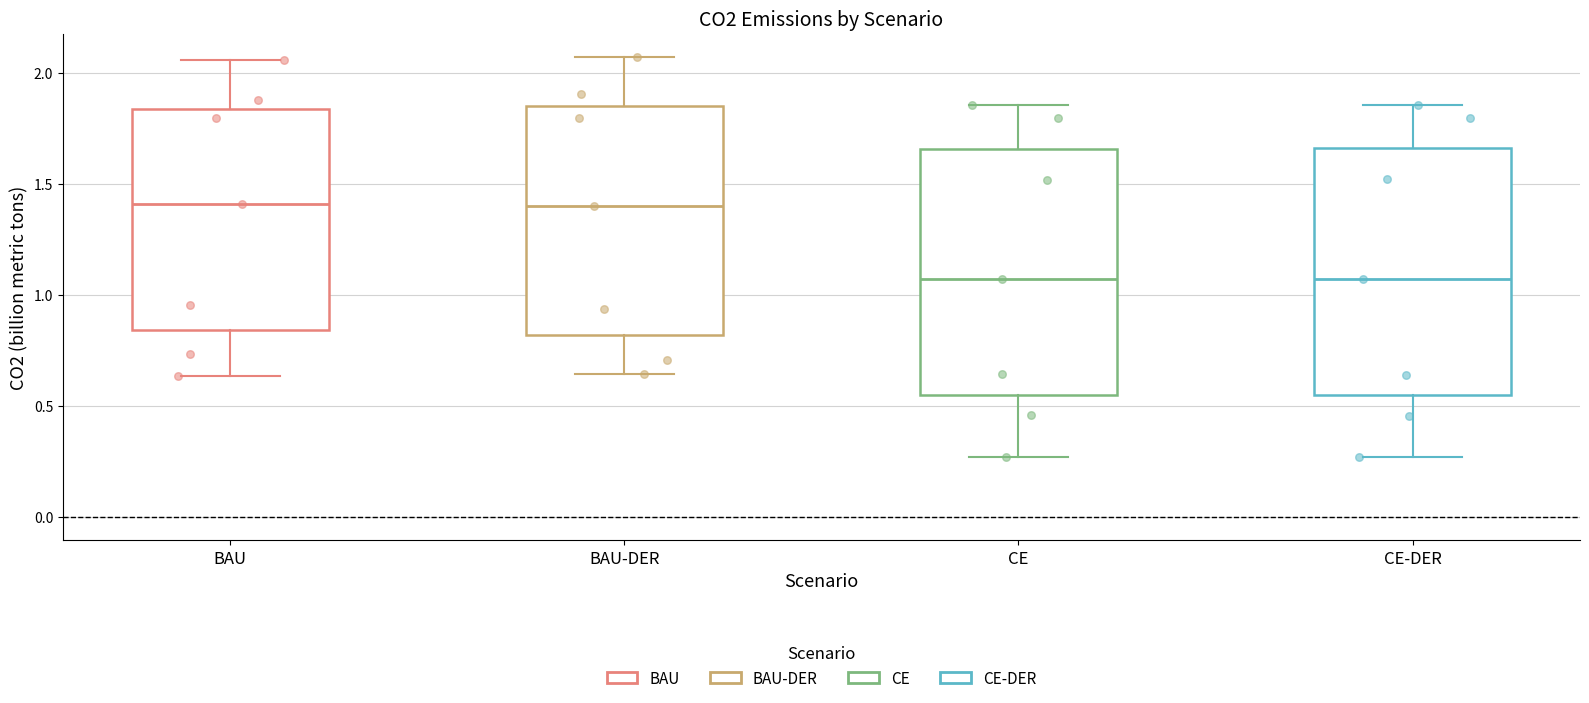

Where is the lower edge of the box for BAU-DER on the y-axis? The values are not printed on the chart, so give them approximately, as read against the axis.

0.80